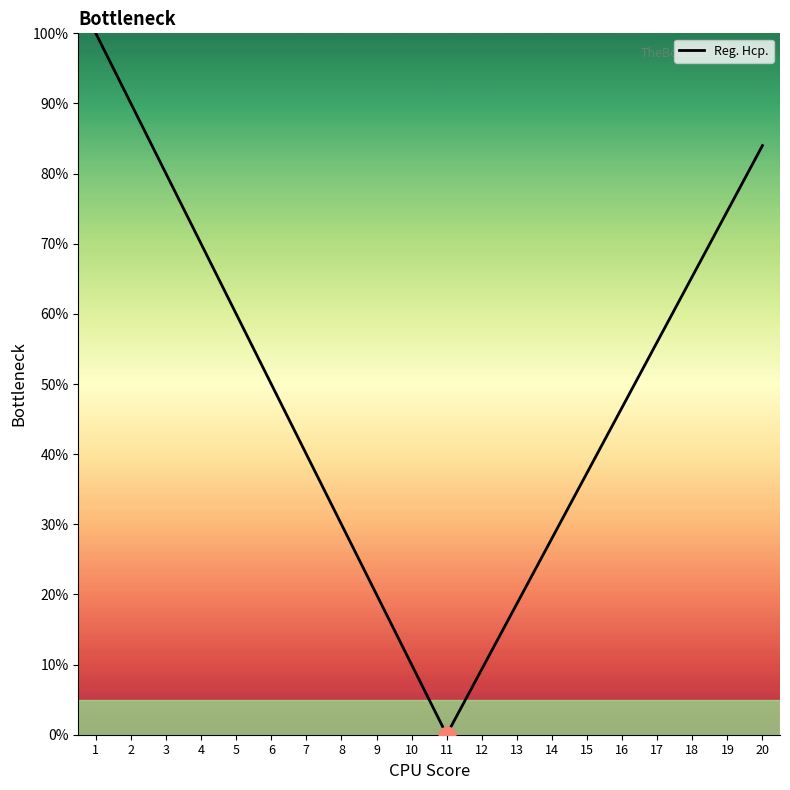

What is the difference between the values at 12 and 17?

46.7